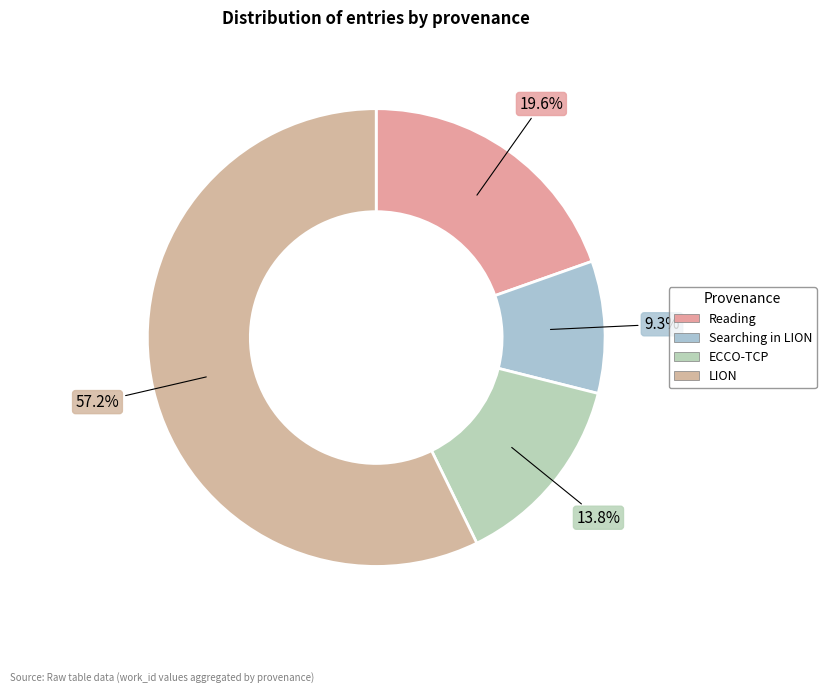

How many slices are in this pie chart?

4